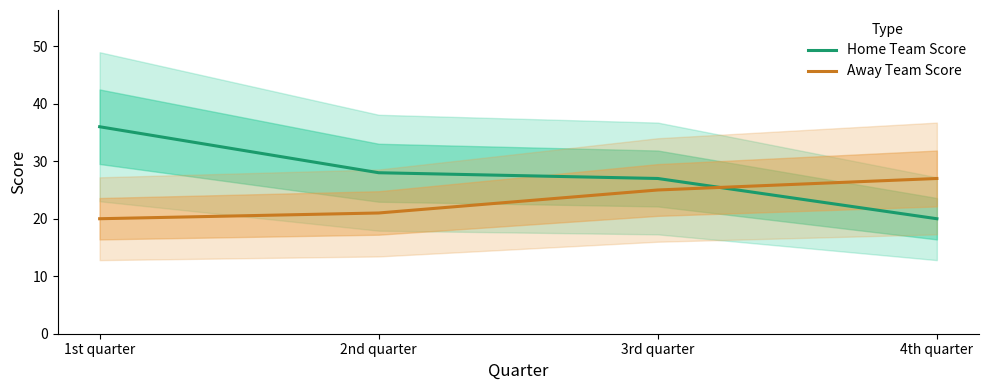

What is the value of the Home Team Score point at the 1st from the left?

36